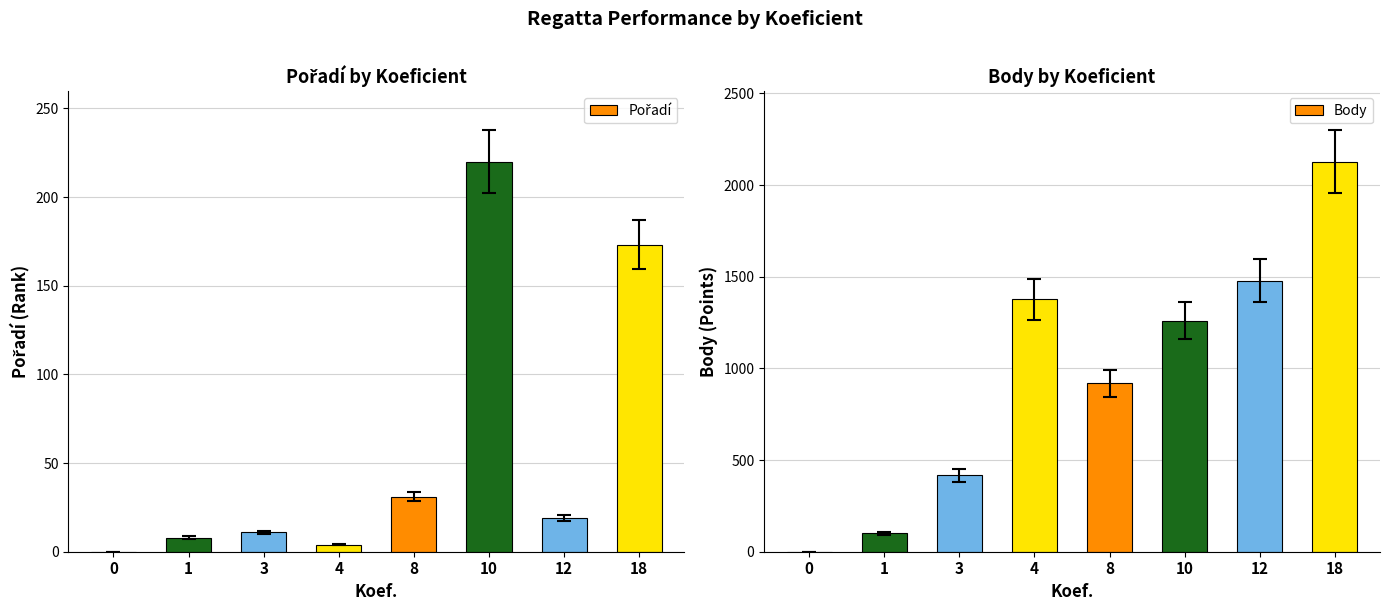

Is the value of Body at 10 greater than the value of Pořadí at 4?

Yes